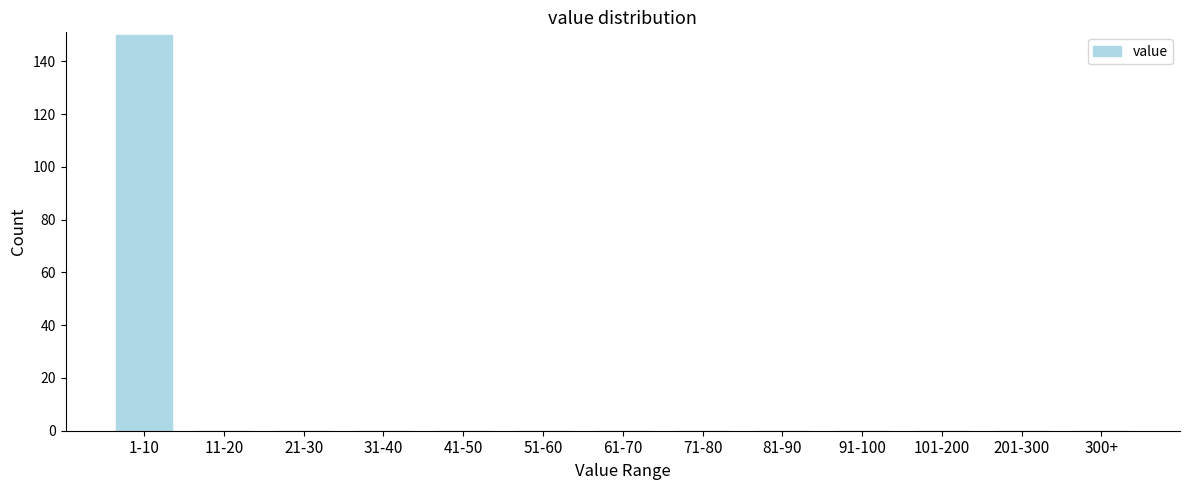

Reading left to right, what are all the values shown in this chart?

1-10=150	11-20=0	21-30=0	31-40=0	41-50=0	51-60=0	61-70=0	71-80=0	81-90=0	91-100=0	101-200=0	201-300=0	300+=0